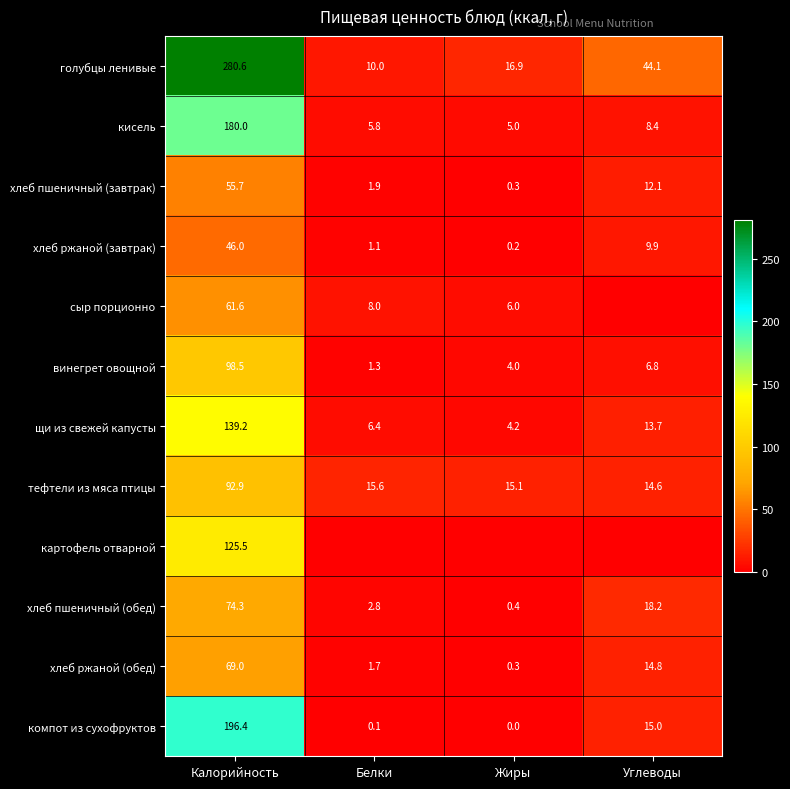

Between Углеводы and Белки, which is larger?

Углеводы